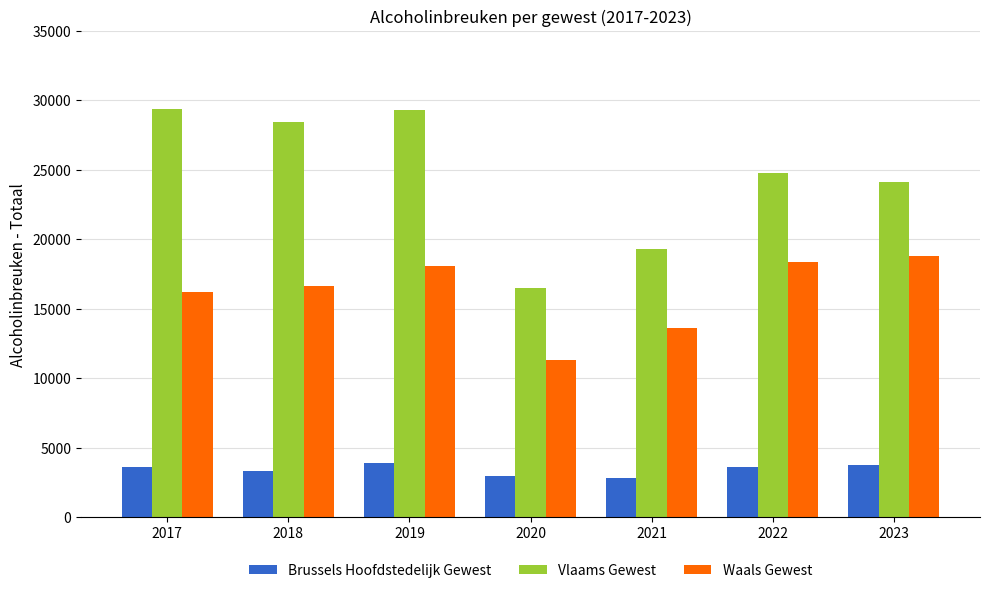

Rank the series by their average value, from lowest to highest.

Brussels Hoofdstedelijk Gewest, Waals Gewest, Vlaams Gewest